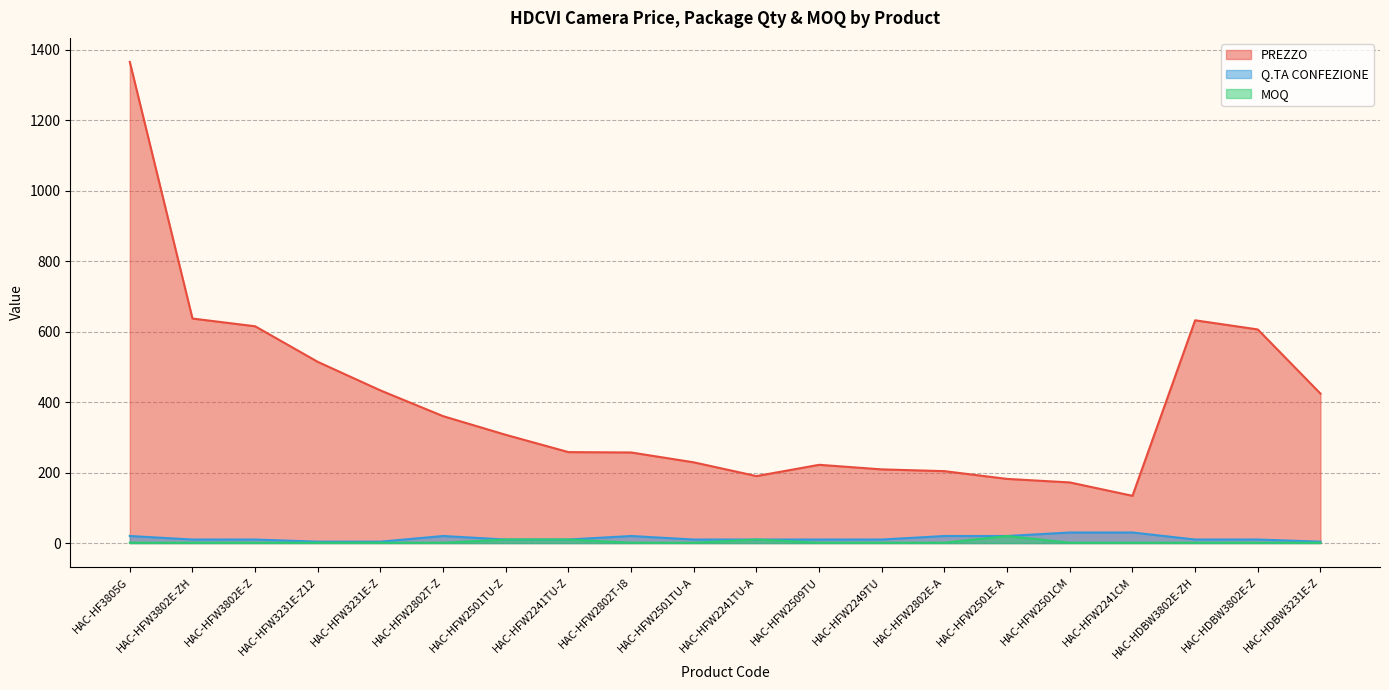

True or false: PREZZO has a value of 229 at HAC-HFW2501TU-A.

True